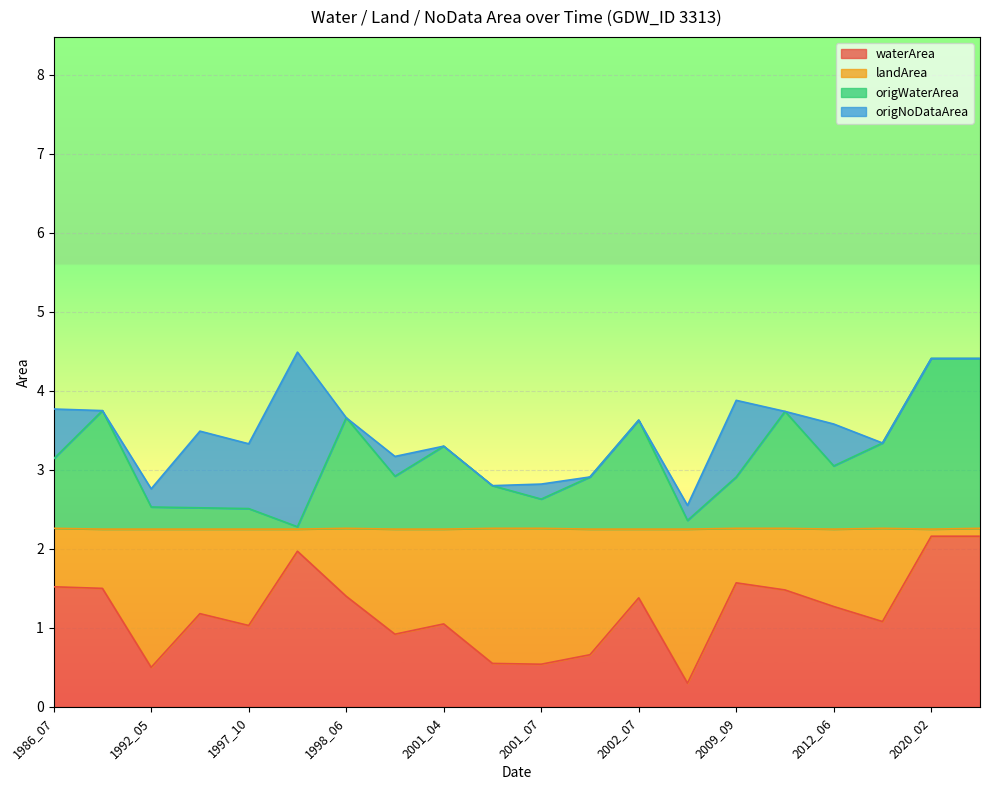

What is the approximate value of origWaterArea at 2014_05?

1.1